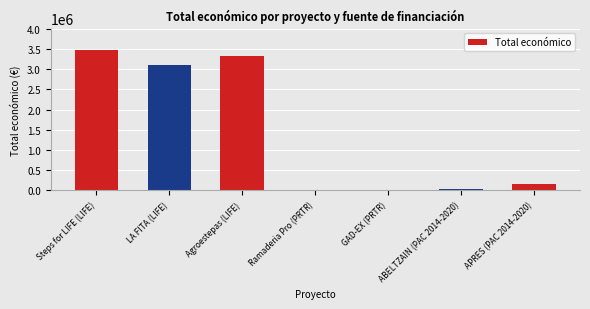

The value at Agroestepas (LIFE) is 3315951. True or false?

True